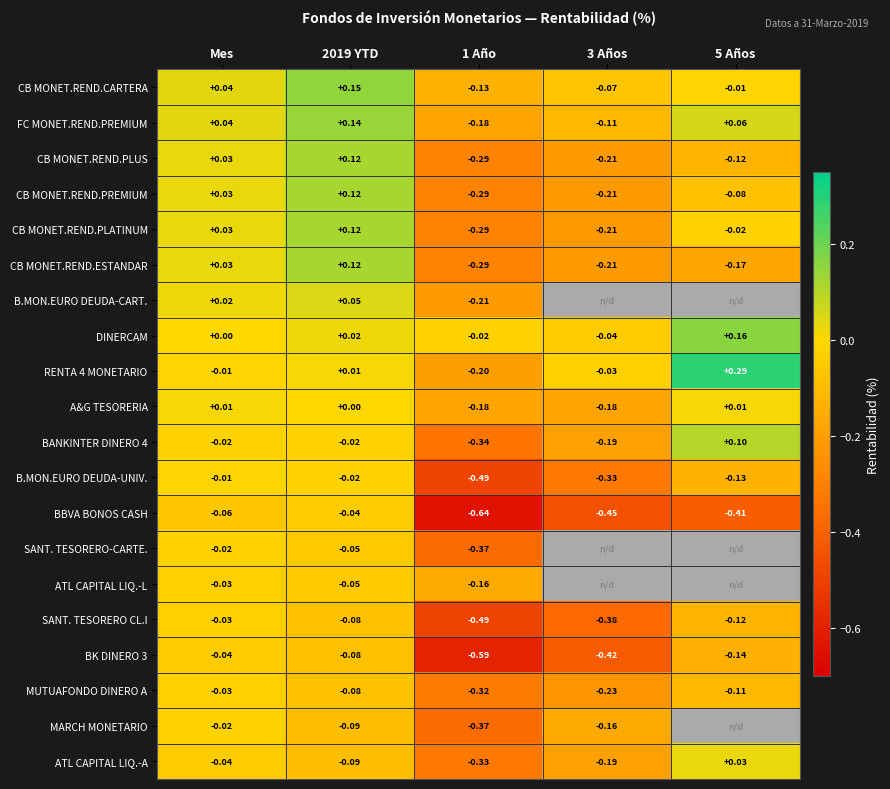

Is the value of FC MONET.REND.PREMIUM at 3 Años greater than the value of A&G TESORERIA at 2019 YTD?

No